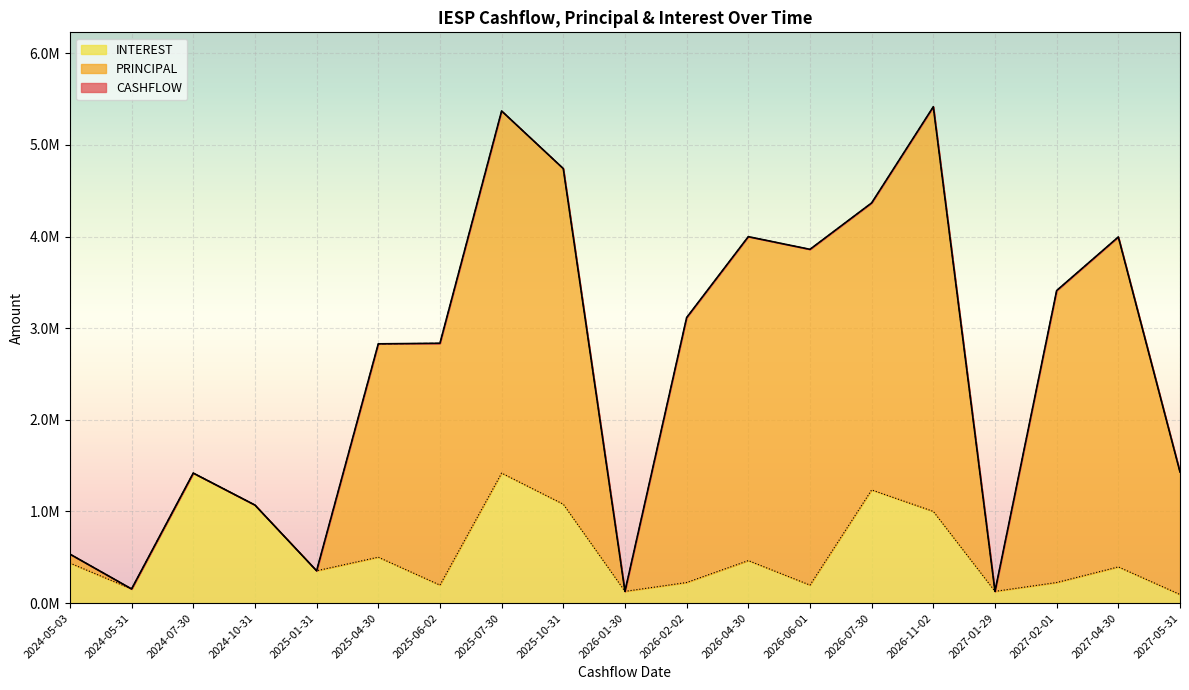

What is the label of the 19th point from the left?

2027-05-31